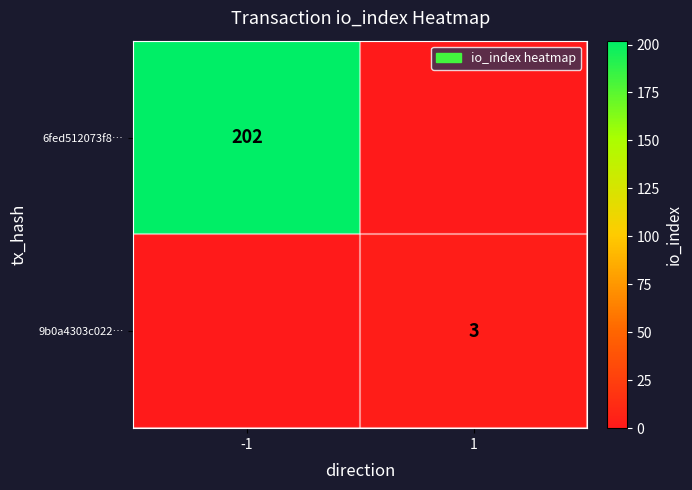

At how many categories does at least one series exceed 106?

1